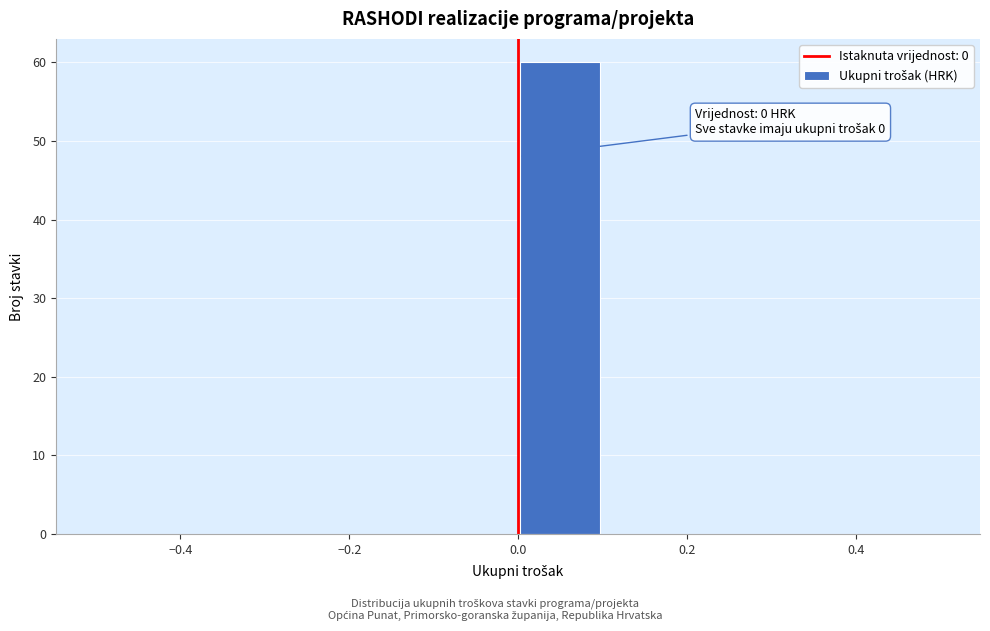

Which range on the x-axis has the tallest bar?

0.0 to 0.1